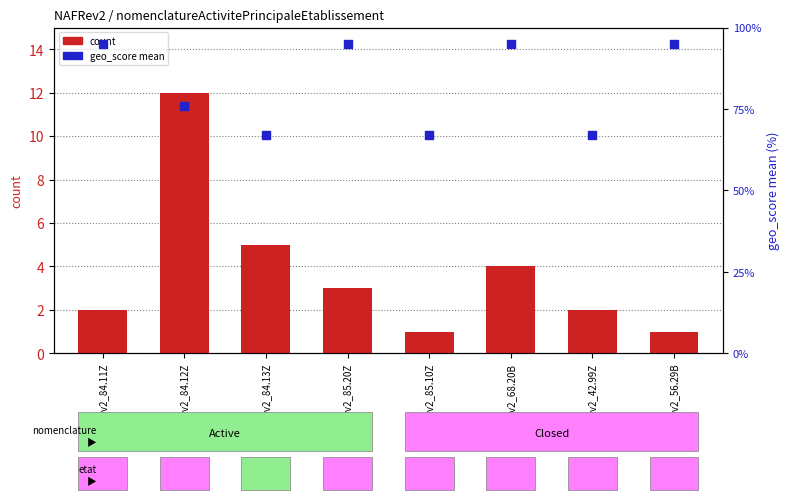

What are all the series names shown in the legend?

count, geo_score (mean)